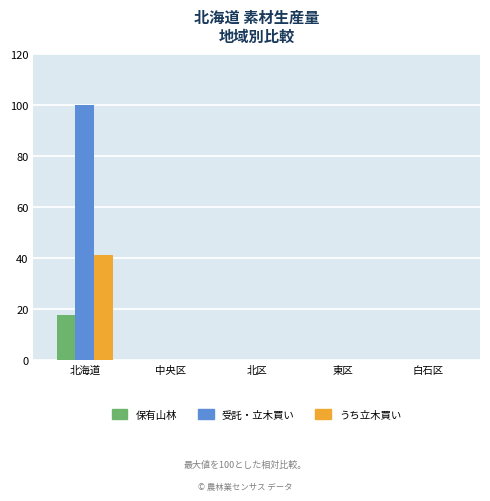

At which category is the sum across all series the highest?

北海道